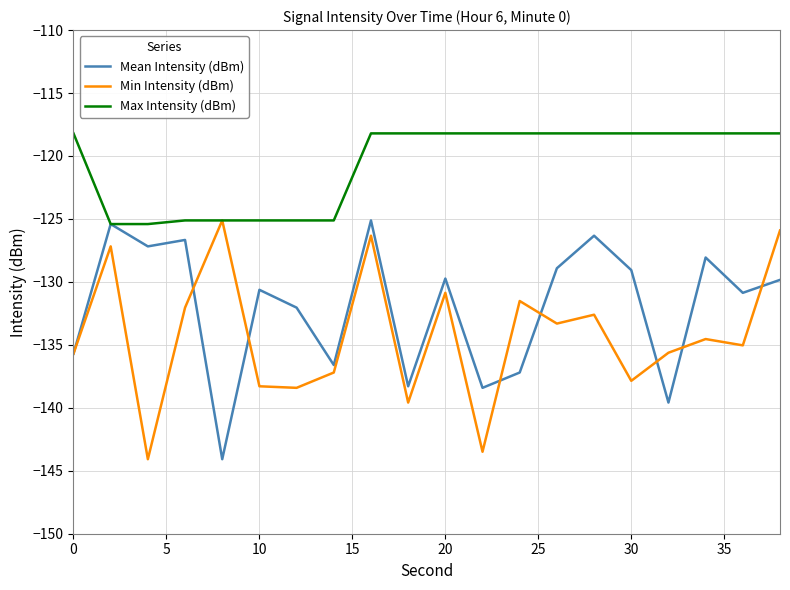

How many lines are shown in the chart?

3